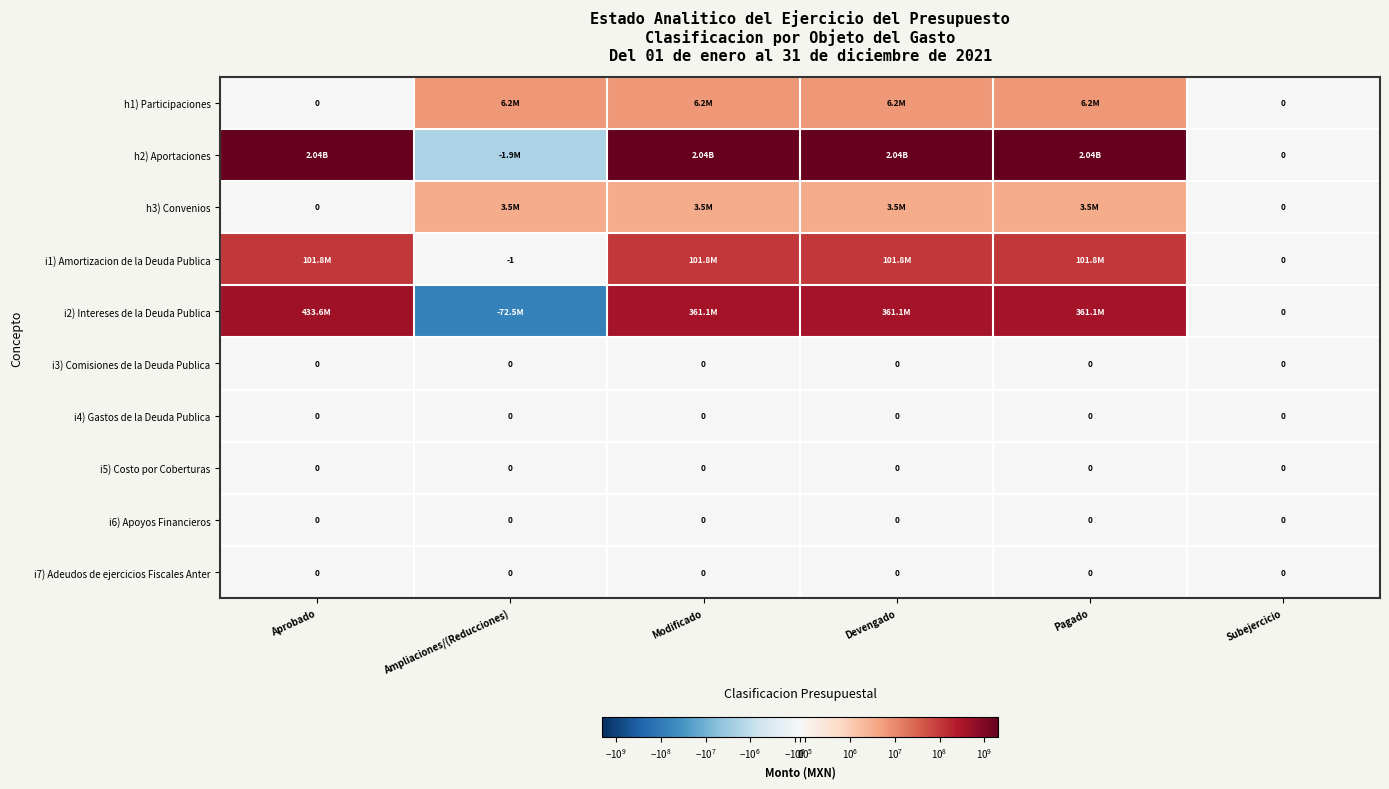

How many distinct data groups are displayed?

10